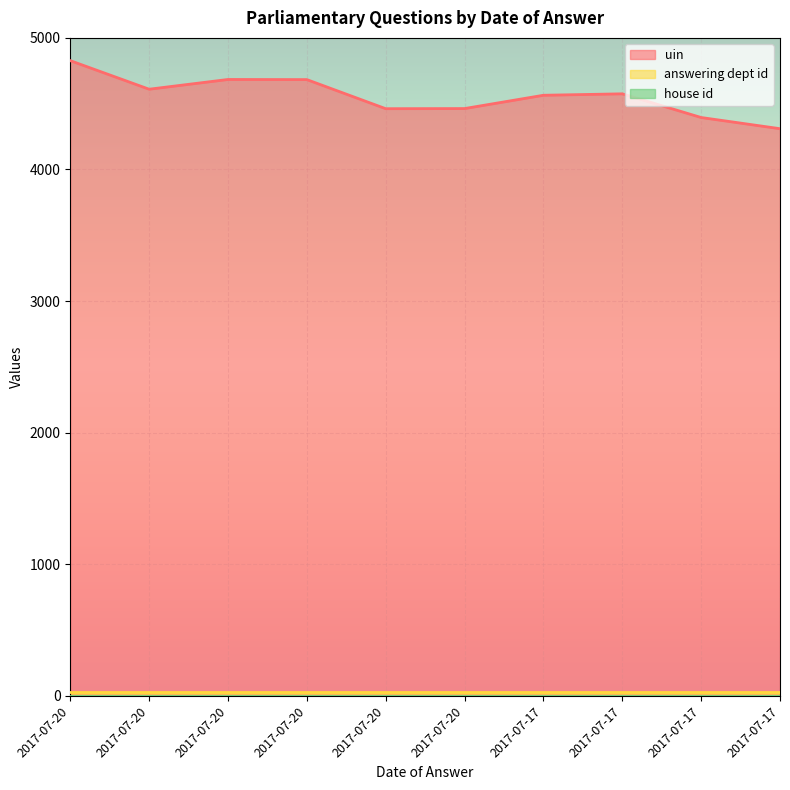

At which category is the sum across all series the highest?

2017-07-20